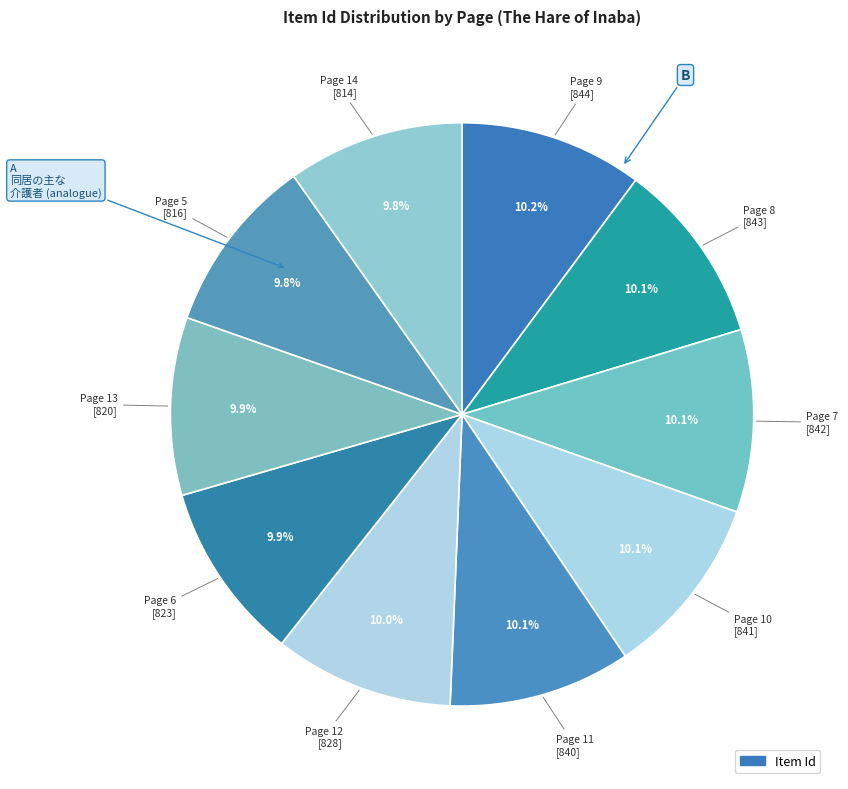

How many slices are in this pie chart?

10